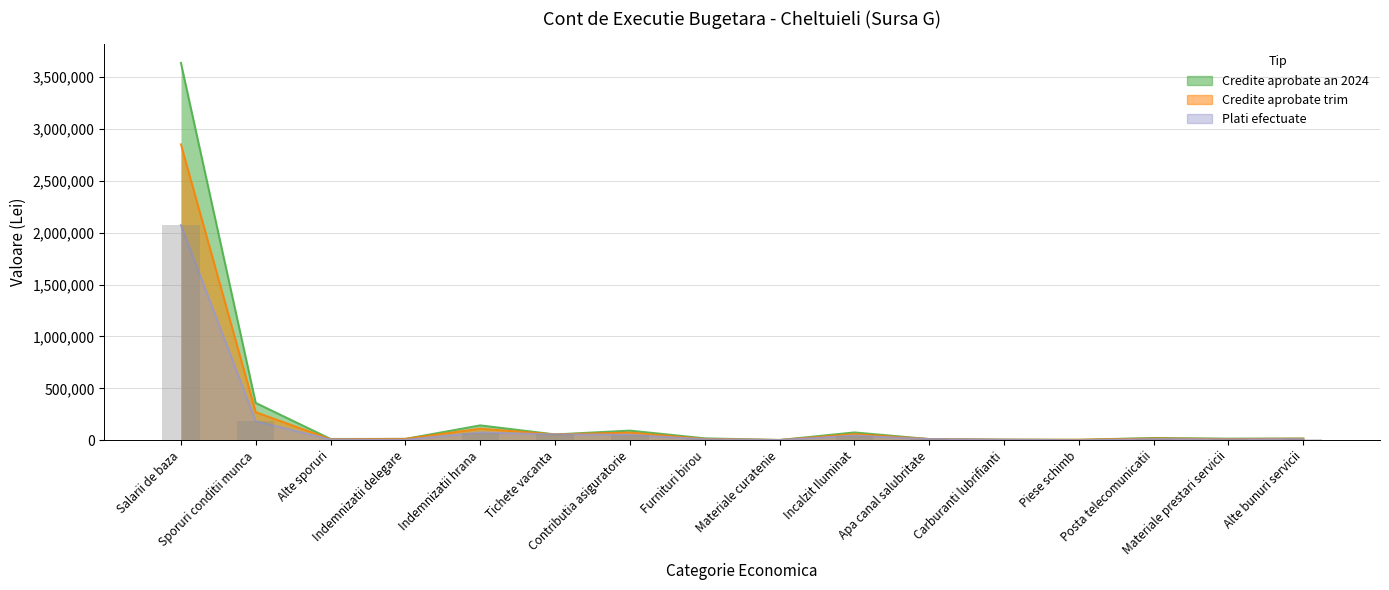

What is the label of the 10th bar from the left?

Incalzit Iluminat